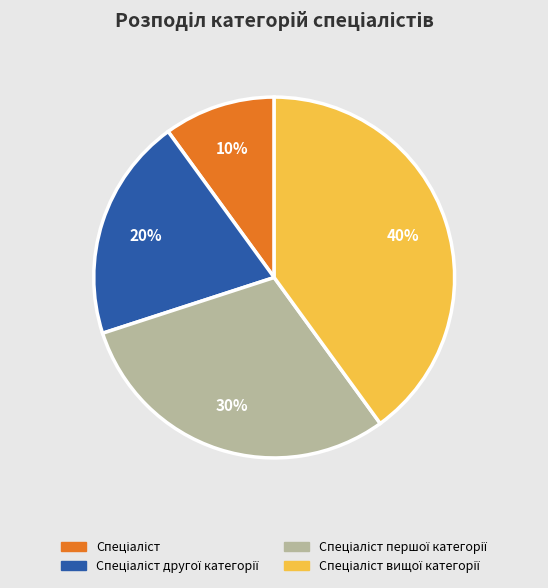

To the nearest percent, what is the difference between the largest and smallest slice percentages?

30%